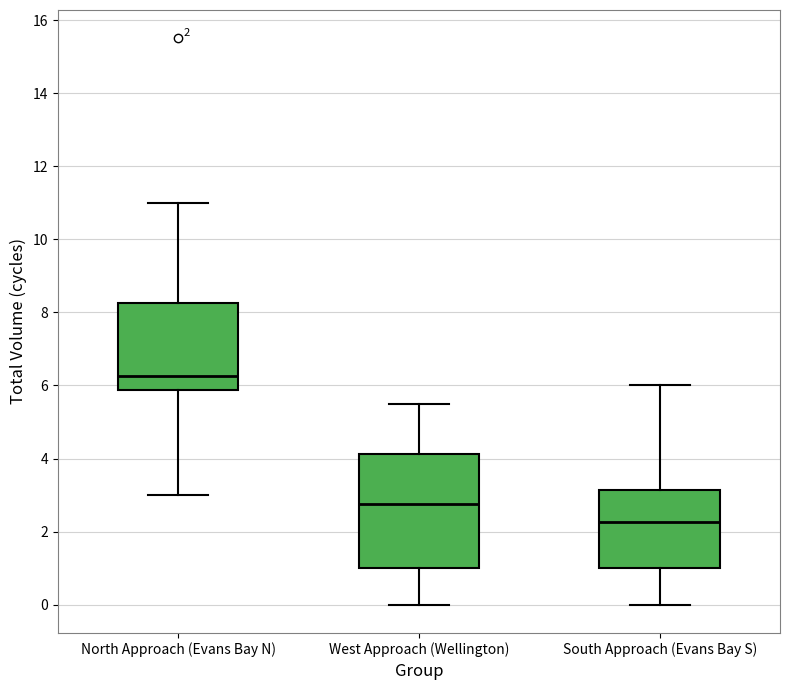

Which box's median line is the lowest?

South Approach (Evans Bay S)